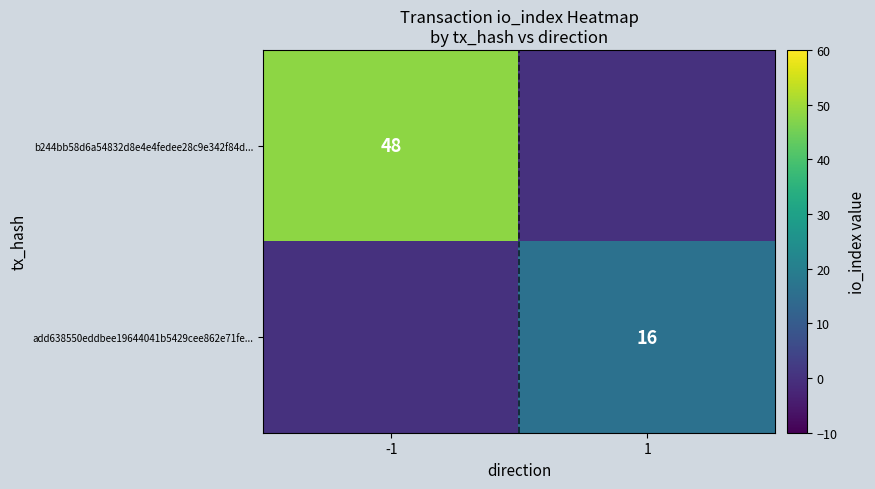

Is it true that add638550eddbee19644041b5429cee862e71fe... equals 16 at 1?

True